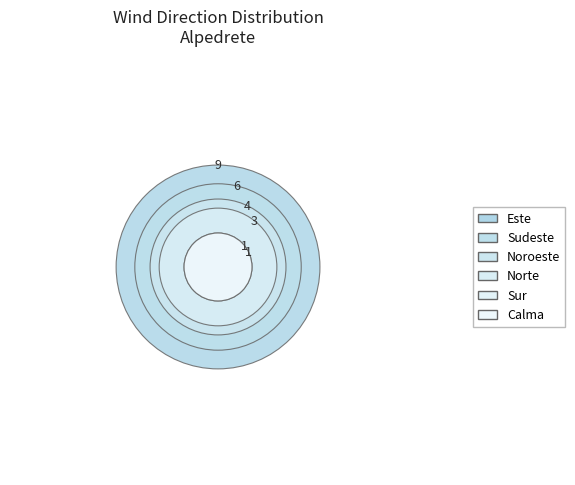

Does any single category account for the majority?

No